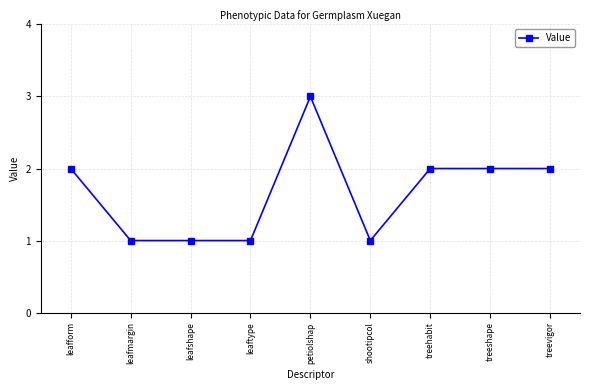

Reading left to right, transcribe all the data shown in this chart.

leafform=2	leafmargin=1	leafshape=1	leaftype=1	petiolshap=3	shootipcol=1	treehabit=2	treeshape=2	treevigor=2